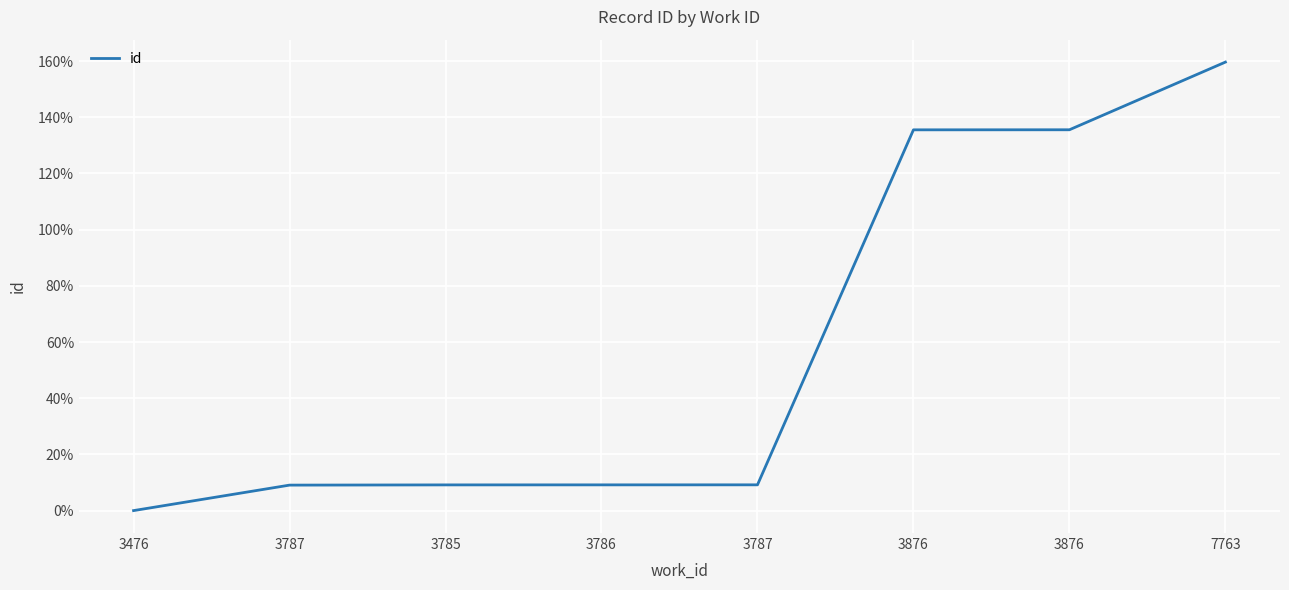

Is this an area chart (filled region under the line)?

No